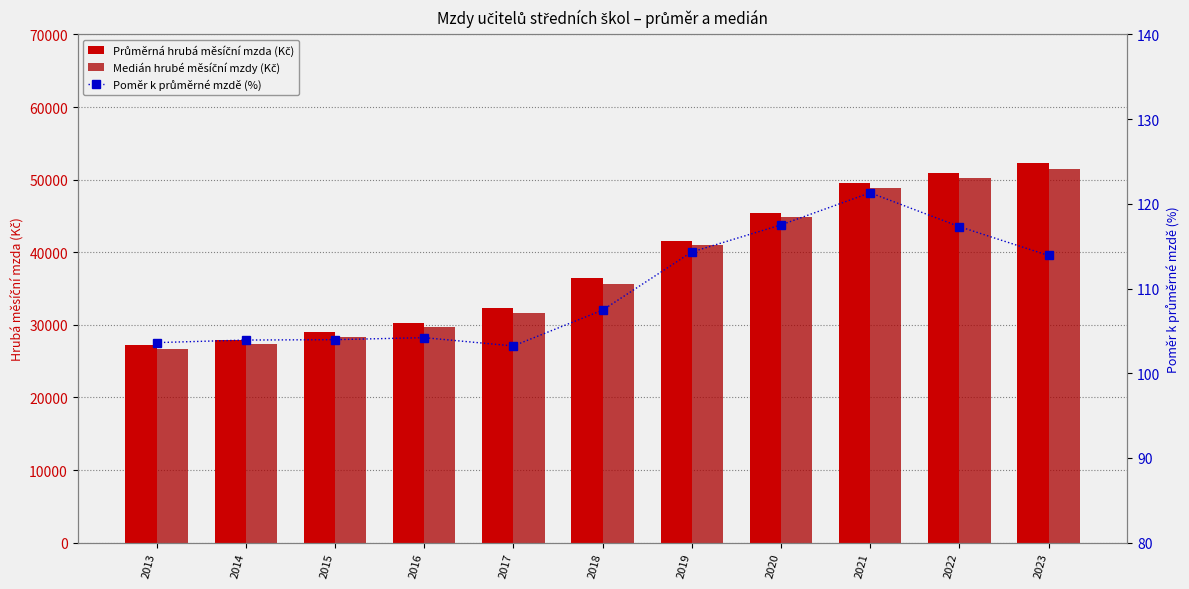

What is the total value across all series at 2017?

64019.0